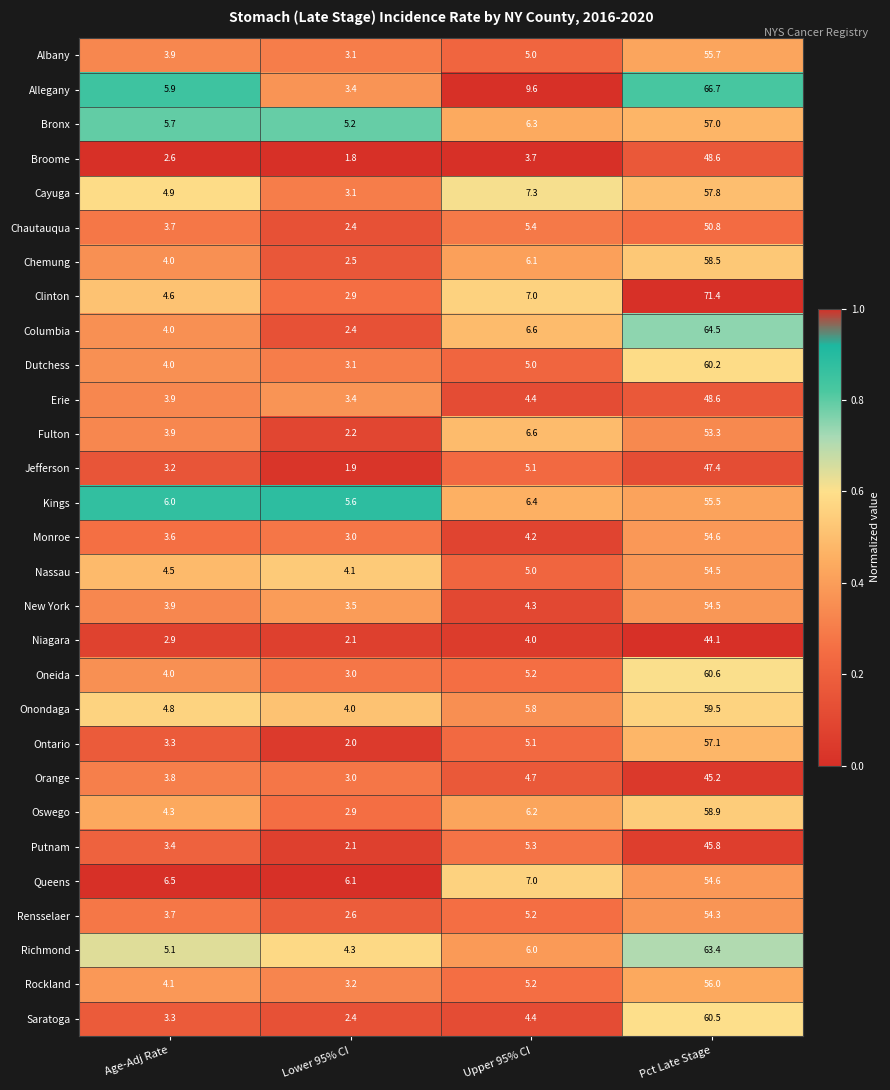

Which series has the largest total across all categories?

Clinton